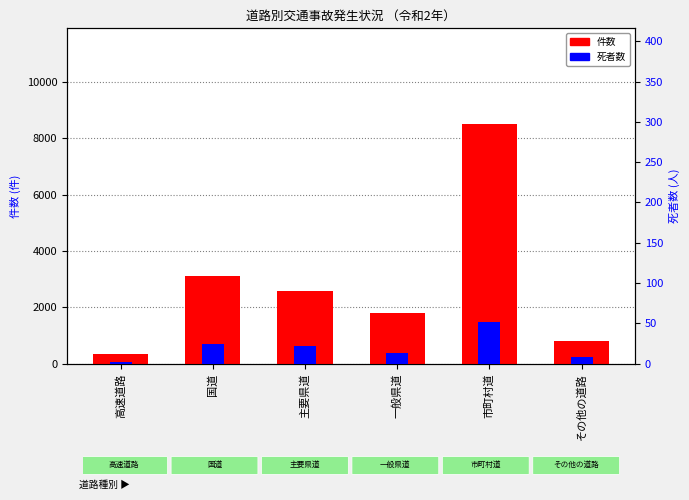

Which category has the highest value in the 死者数 series?

市町村道